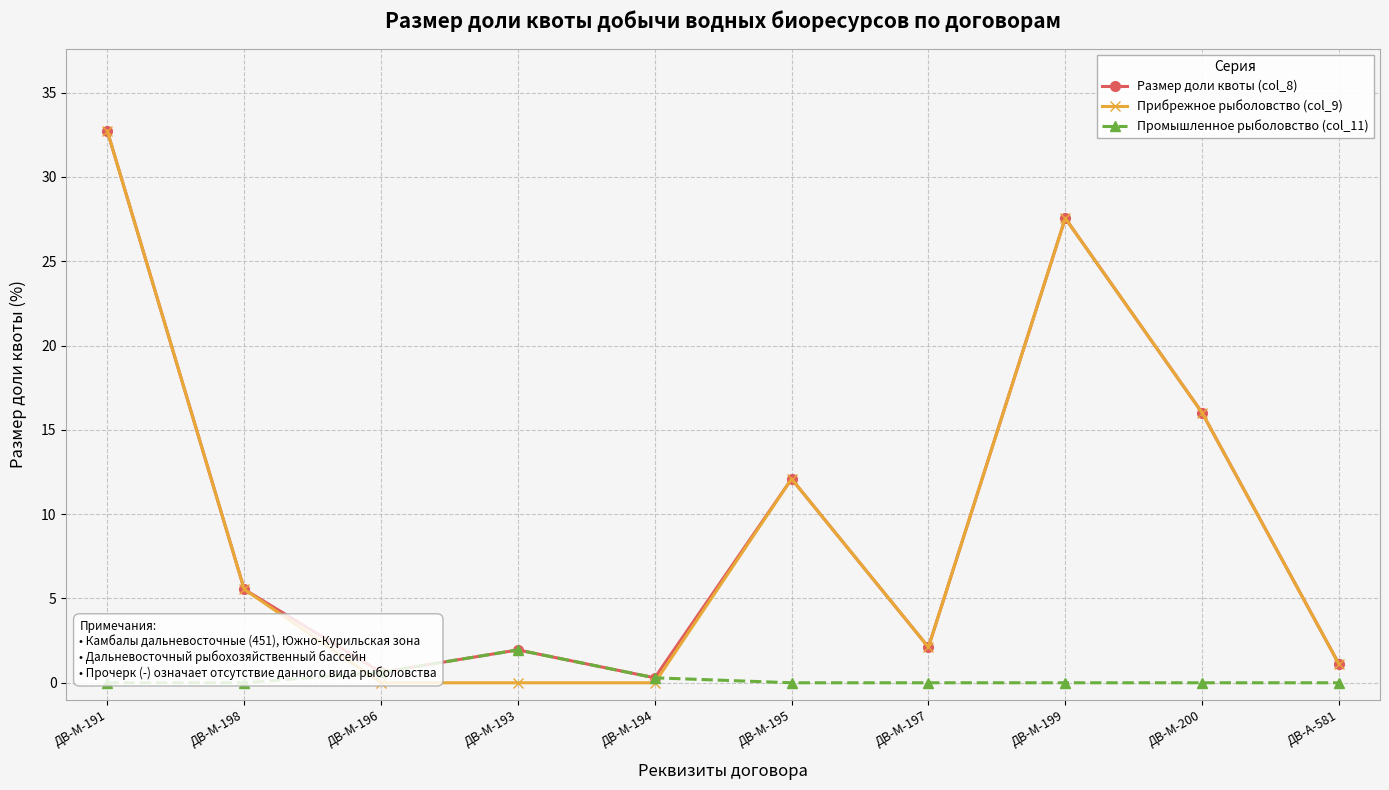

How many series are shown in this chart?

3